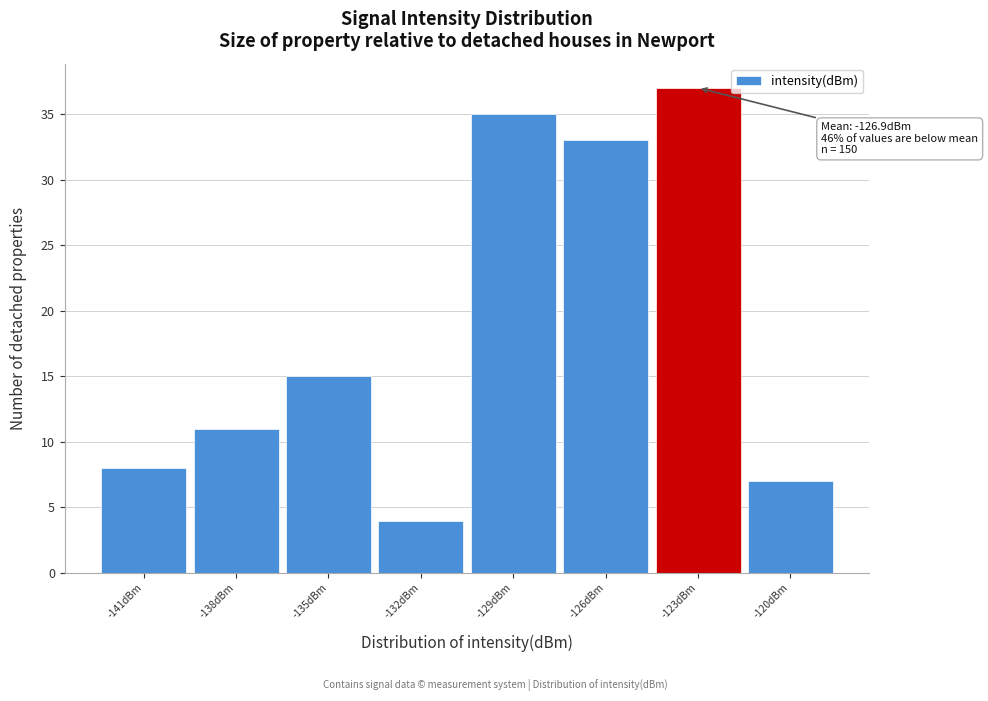

Reading right to left, list all the values displayed in this chart.

-120dBm=7	-123dBm=37	-126dBm=33	-129dBm=35	-132dBm=4	-135dBm=15	-138dBm=11	-141dBm=8